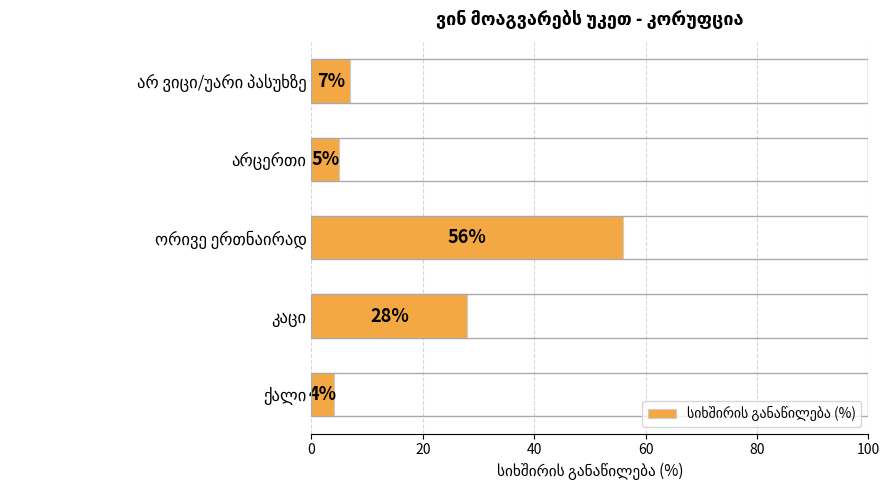

What is the difference between the maximum and minimum values?

52